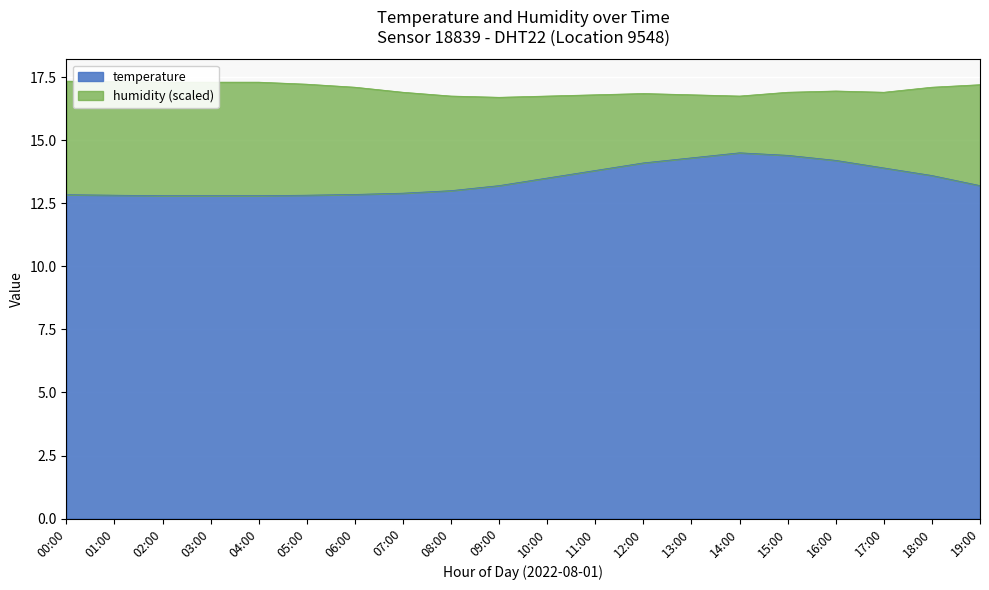

Count the number of categories in the chart.

20